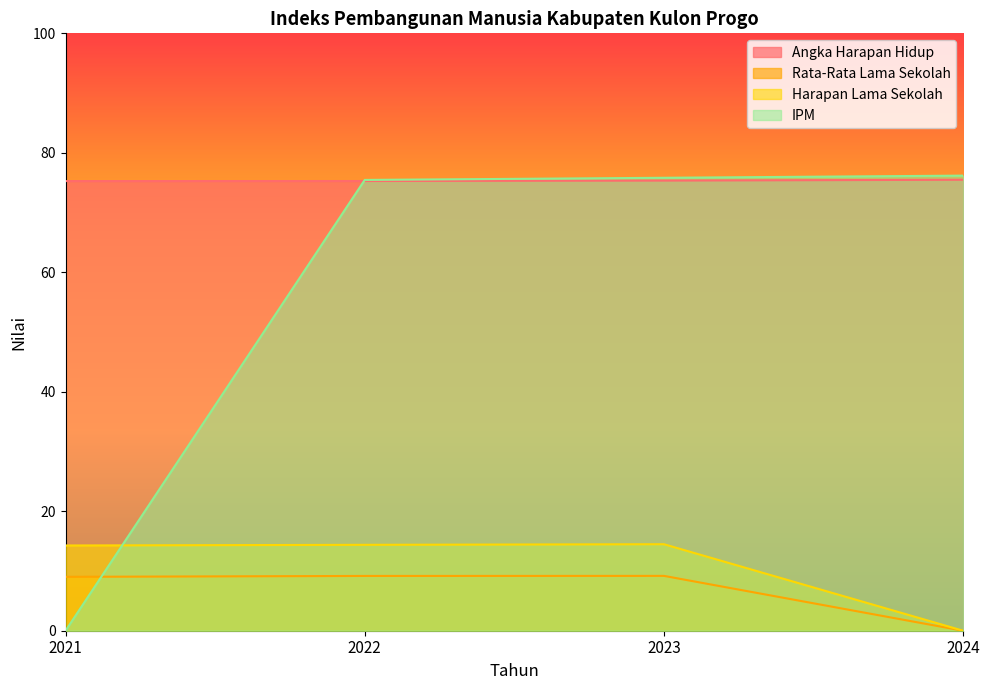

After their last crossing, which series has the higher values: Rata-Rata Lama Sekolah or IPM?

IPM